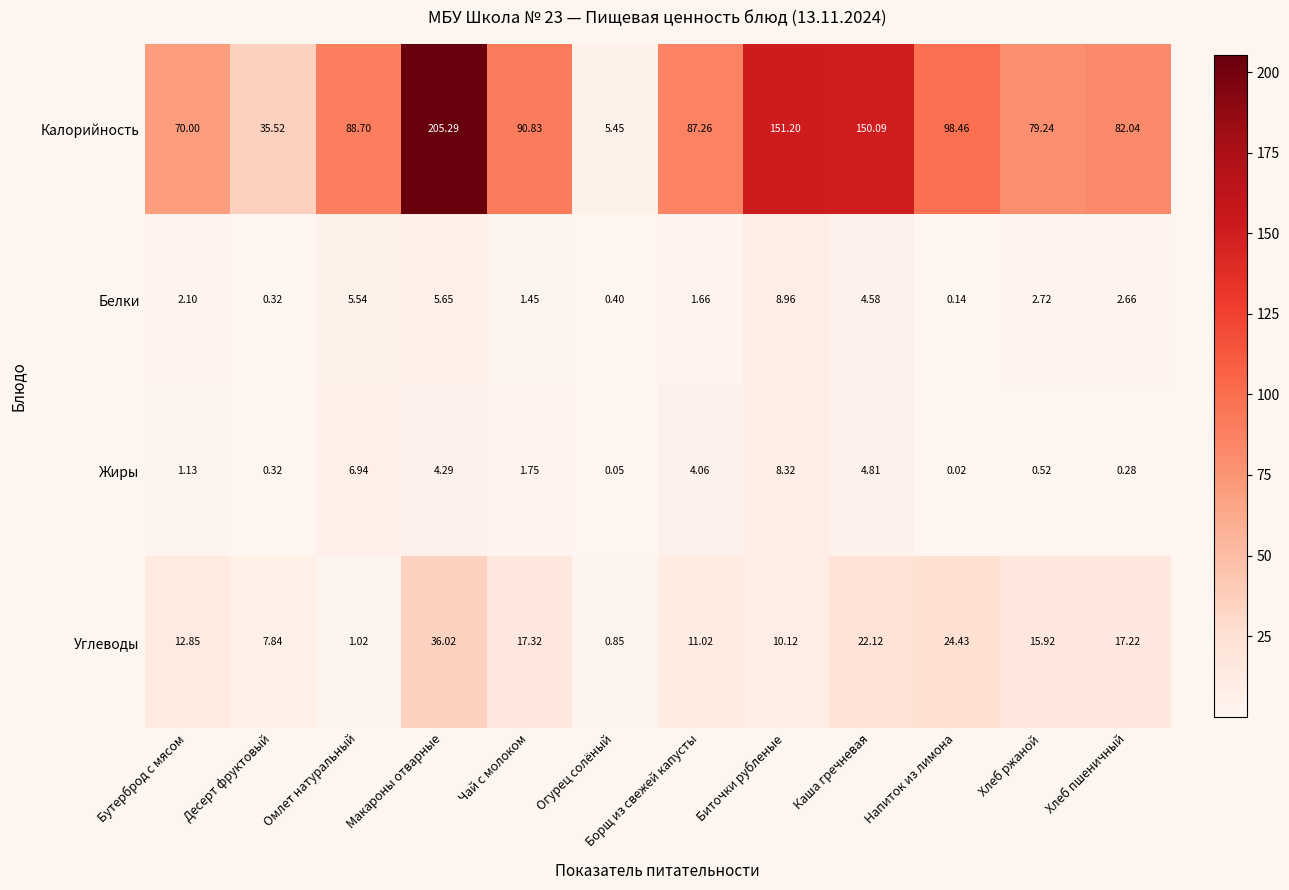

At which label is Углеводы closest to 18?

Чай с молоком